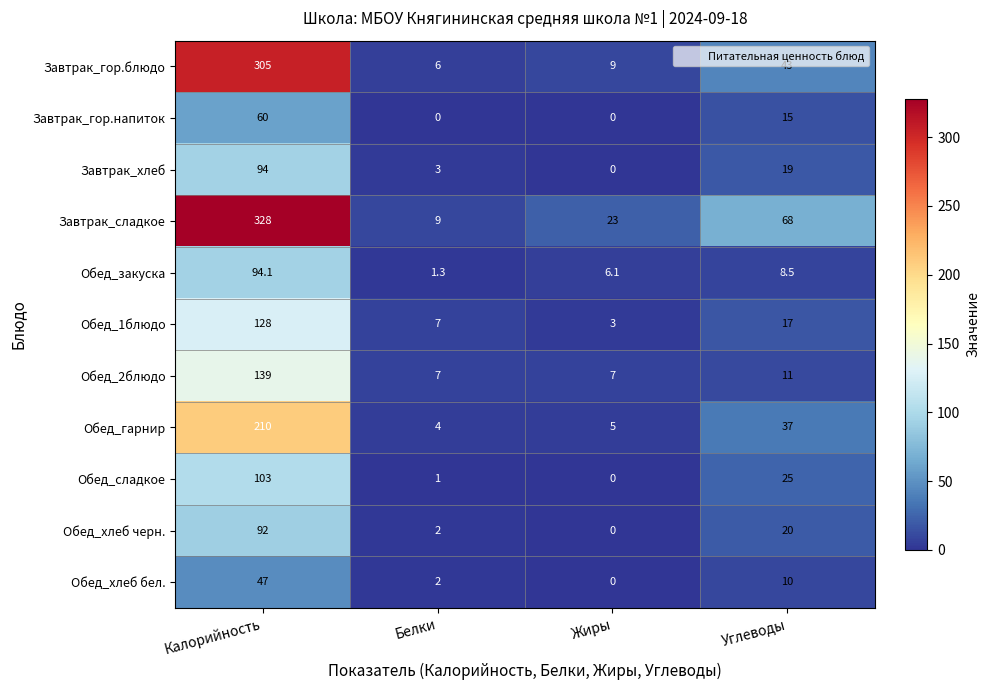

At Калорийность, list the series in order from smallest to largest.

Обед_хлеб бел., Завтрак_гор.напиток, Обед_хлеб черн., Завтрак_хлеб, Обед_закуска, Обед_сладкое, Обед_1блюдо, Обед_2блюдо, Обед_гарнир, Завтрак_гор.блюдо, Завтрак_сладкое